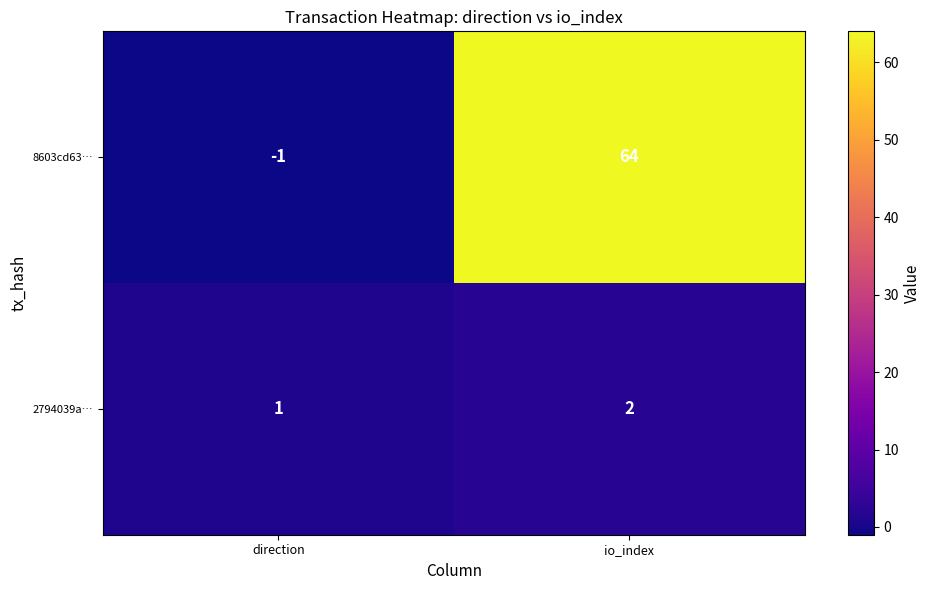

How many categories are shown in the chart?

2